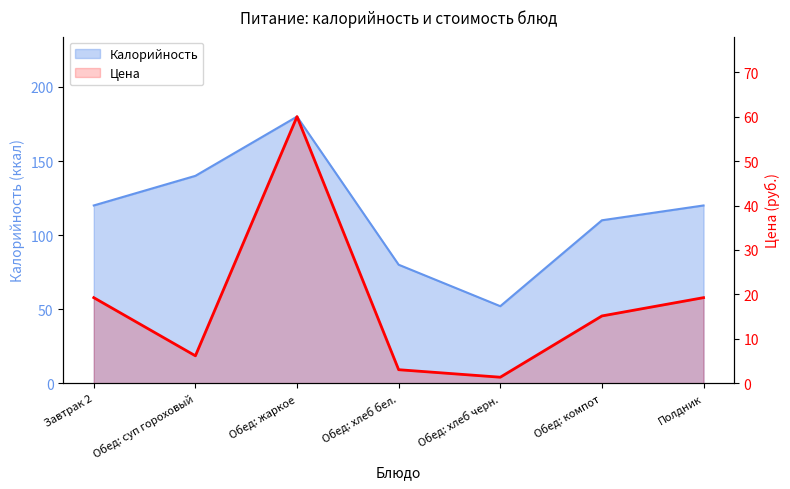

Where does the data first go above 15?

Завтрак 2